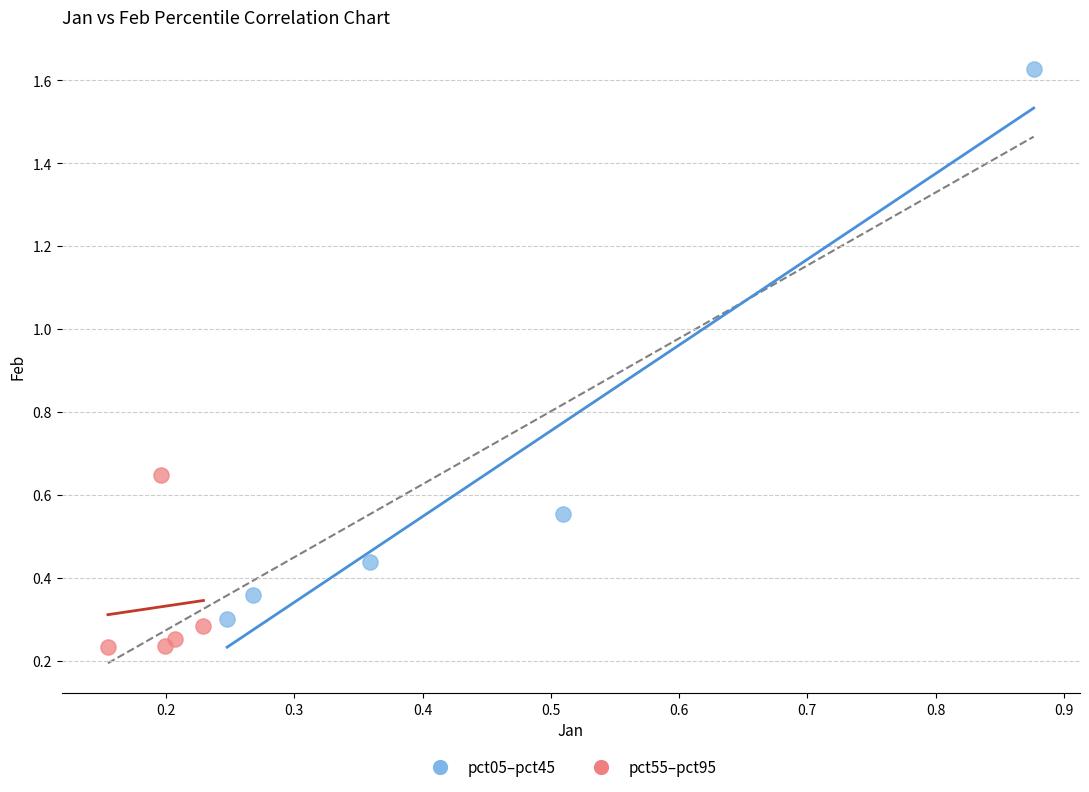

Which series has the widest spread of Y values?

pct05–pct45